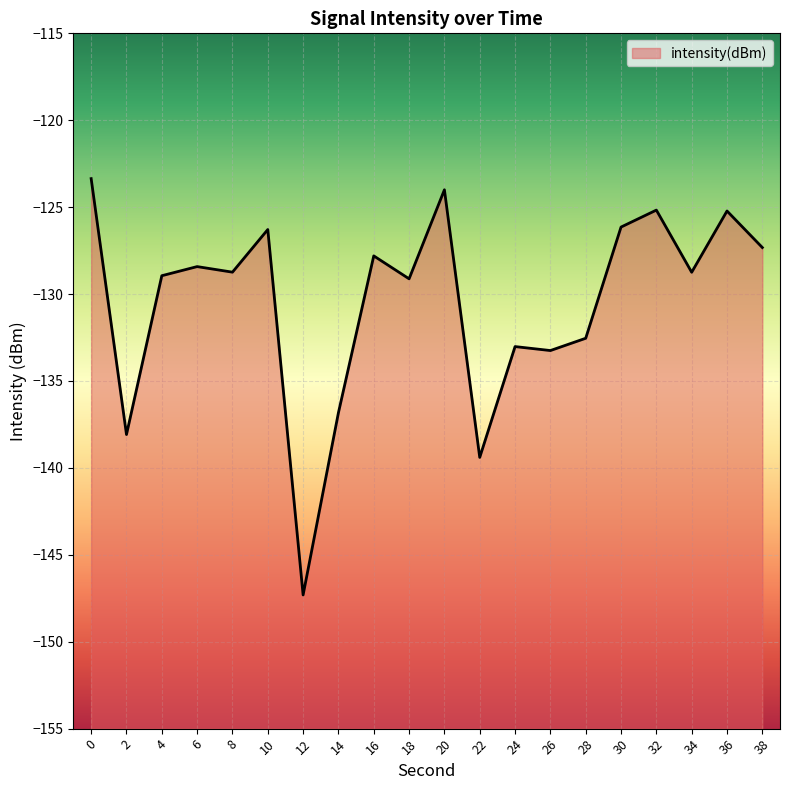

What is the value of the 14th point from the left?

-133.2